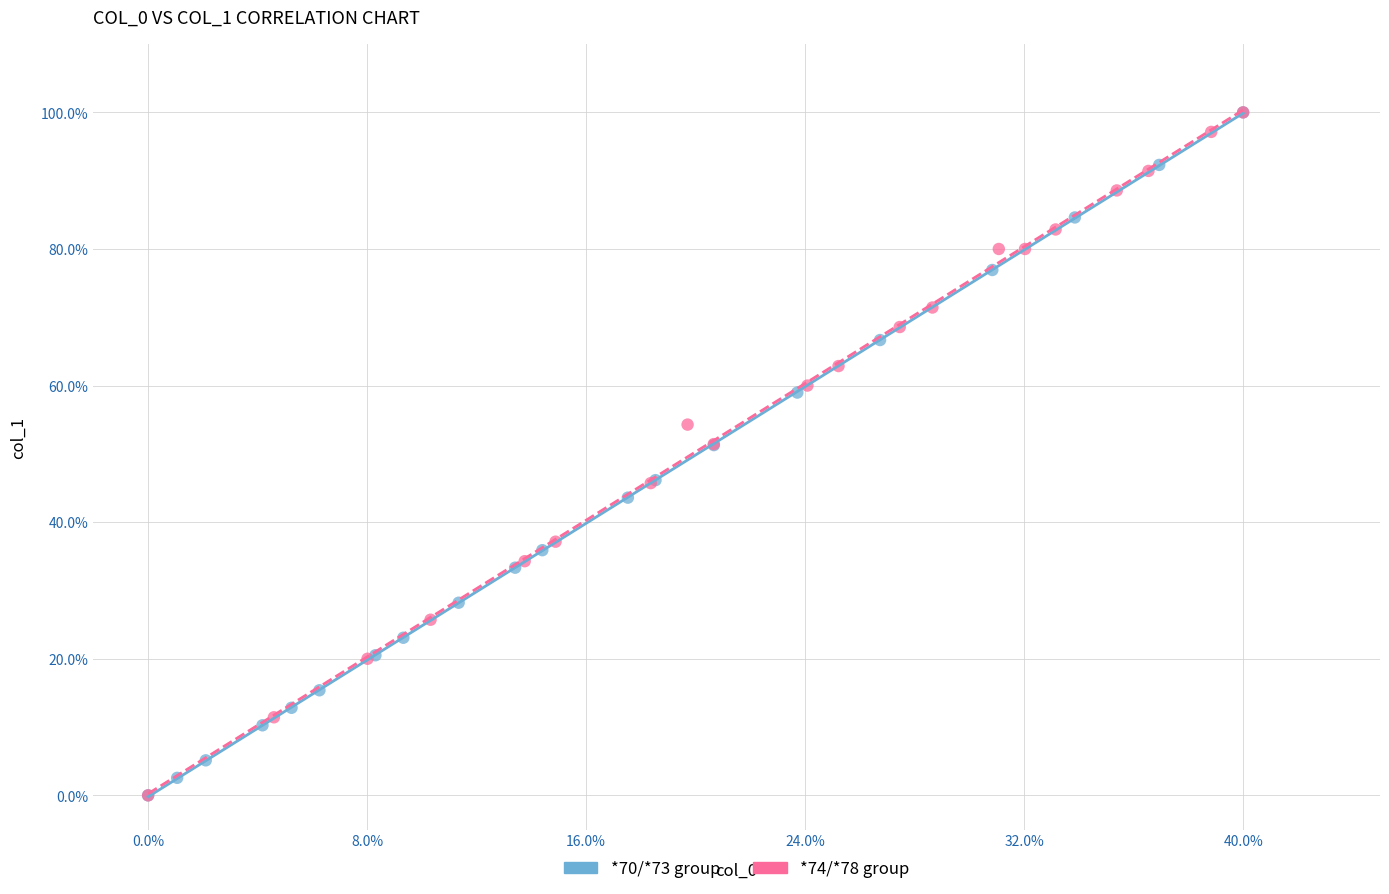

What are all the series names shown in the legend?

*70/*73 group, *74/*78 group